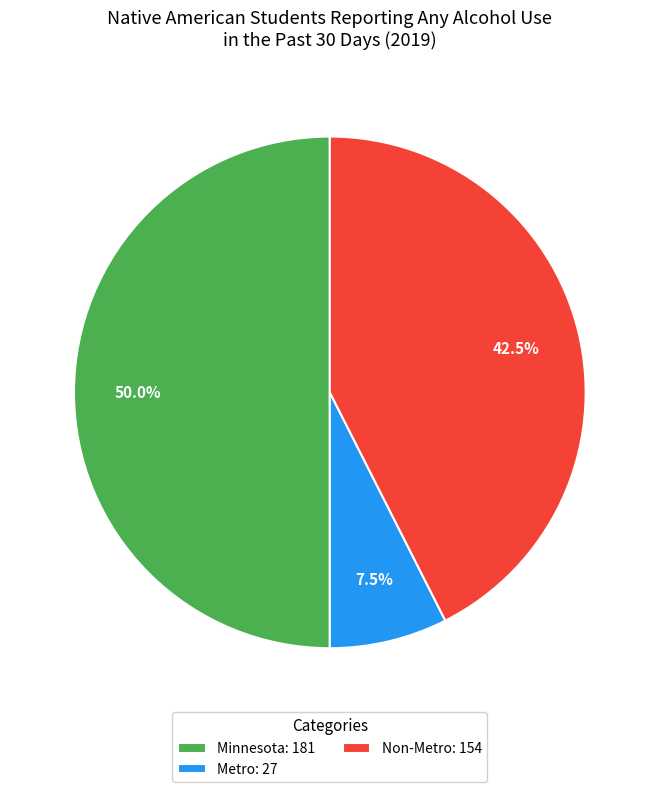

Which has a higher value, Metro or Minnesota?

Minnesota